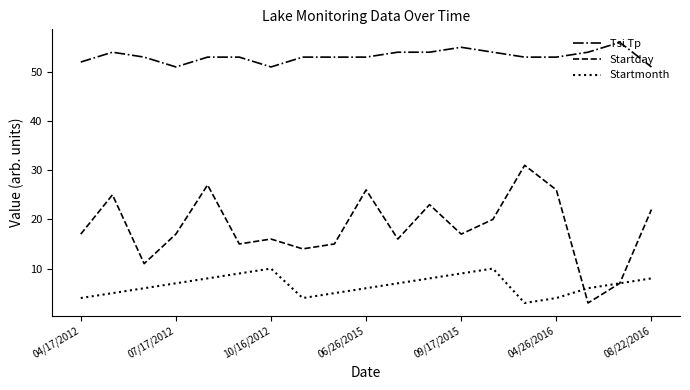

True or false: Startmonth and Startday cross at least once.

True